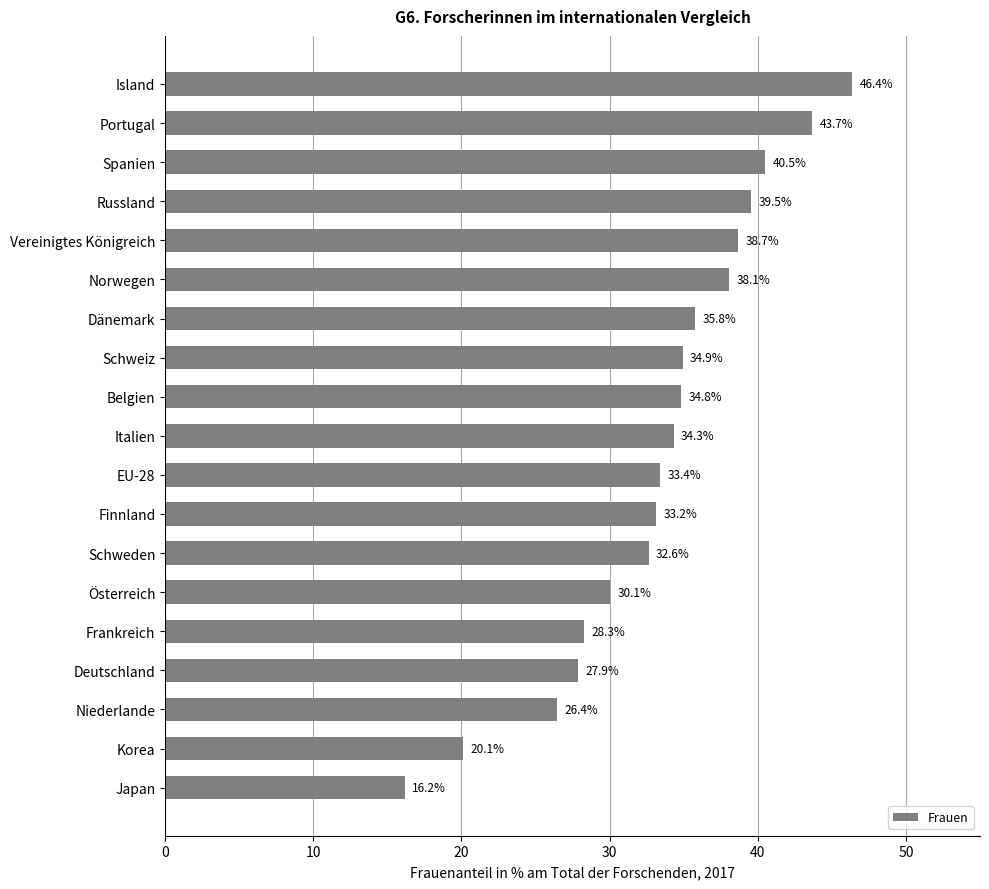

List the labels in order of value, largest first.

Island, Portugal, Spanien, Russland, Vereinigtes Königreich, Norwegen, Dänemark, Schweiz, Belgien, Italien, EU-28, Finnland, Schweden, Österreich, Frankreich, Deutschland, Niederlande, Korea, Japan